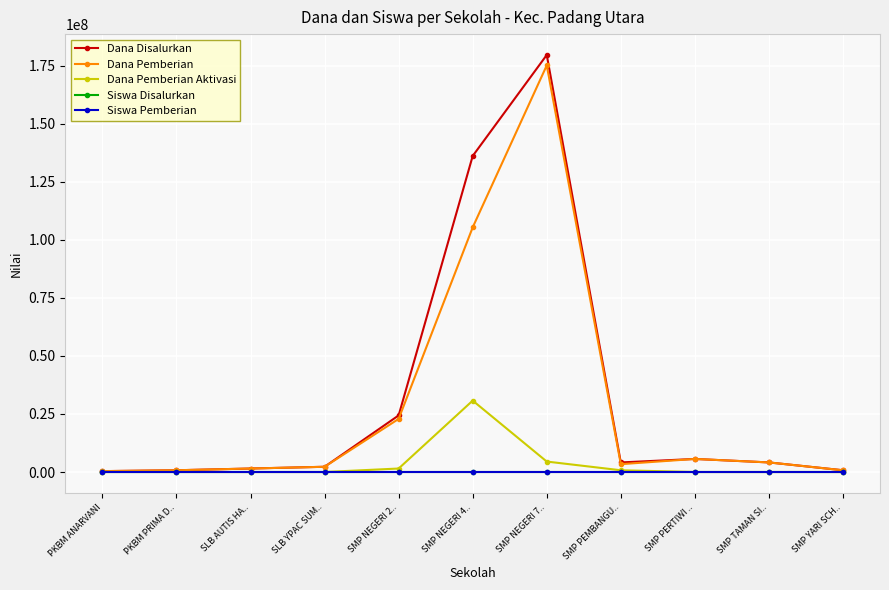

True or false: Siswa Pemberian has more than 0 interior local peaks.

True